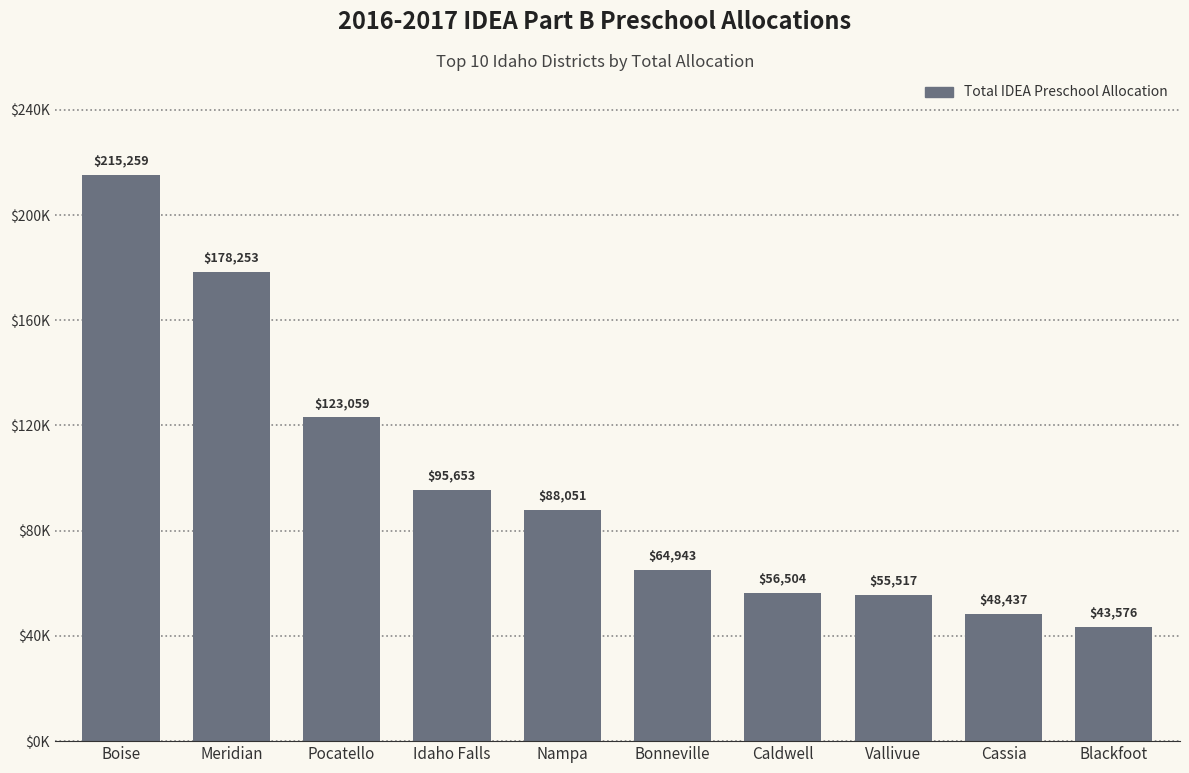

What is the minimum value shown in the chart?

43576